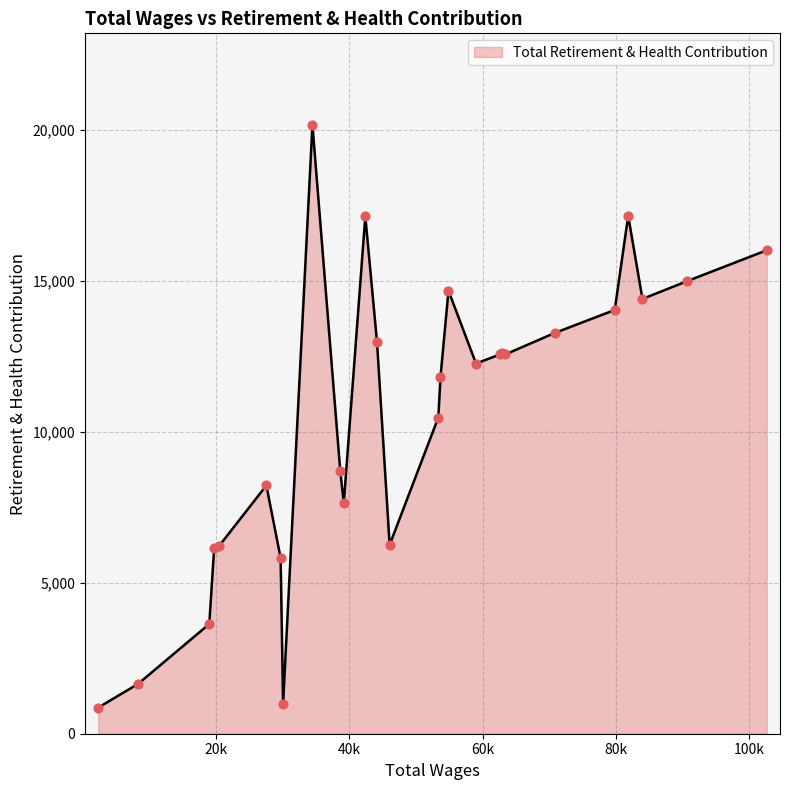

What is the difference between the maximum and minimum values?

19317